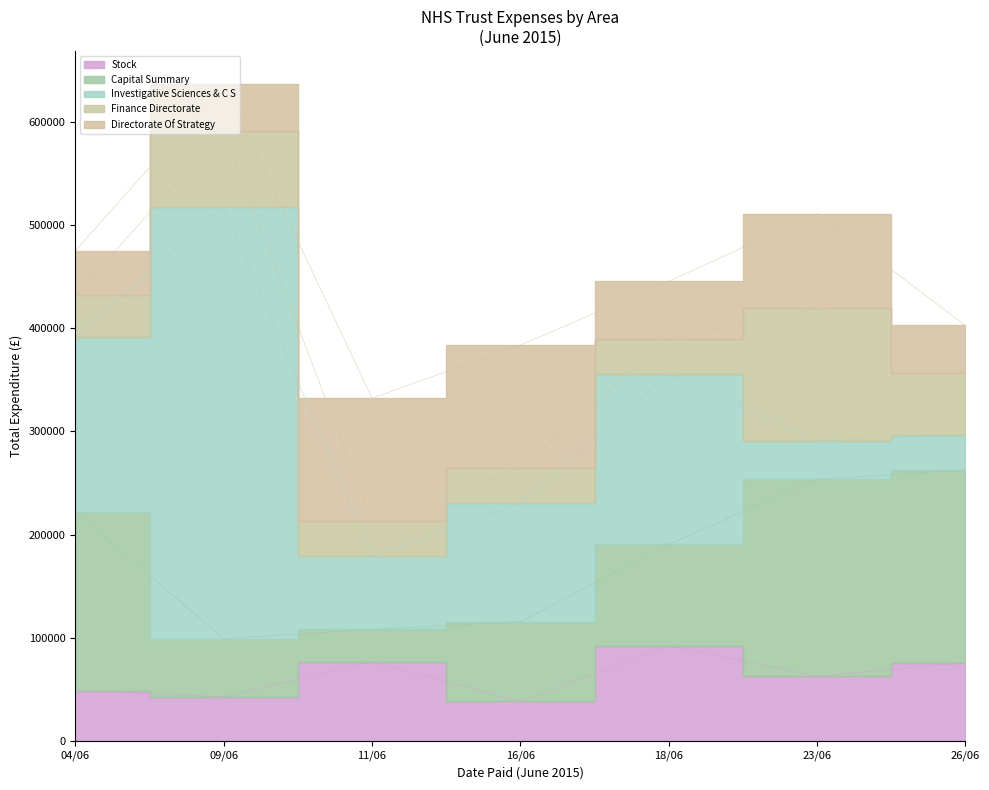

What is the difference between the highest and lowest values at 26/06?

152099.4